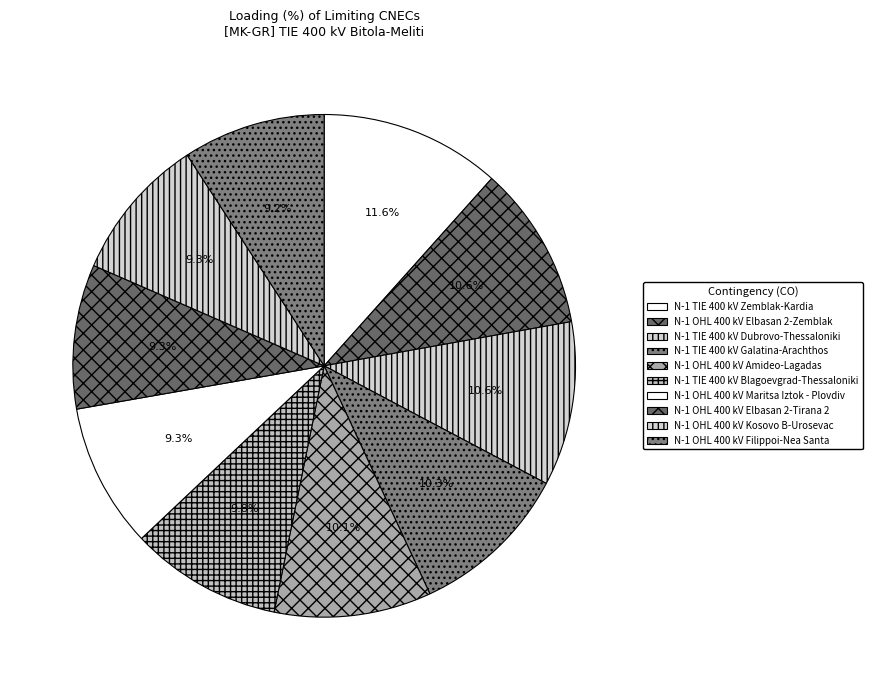

How many segments does this pie chart have?

10